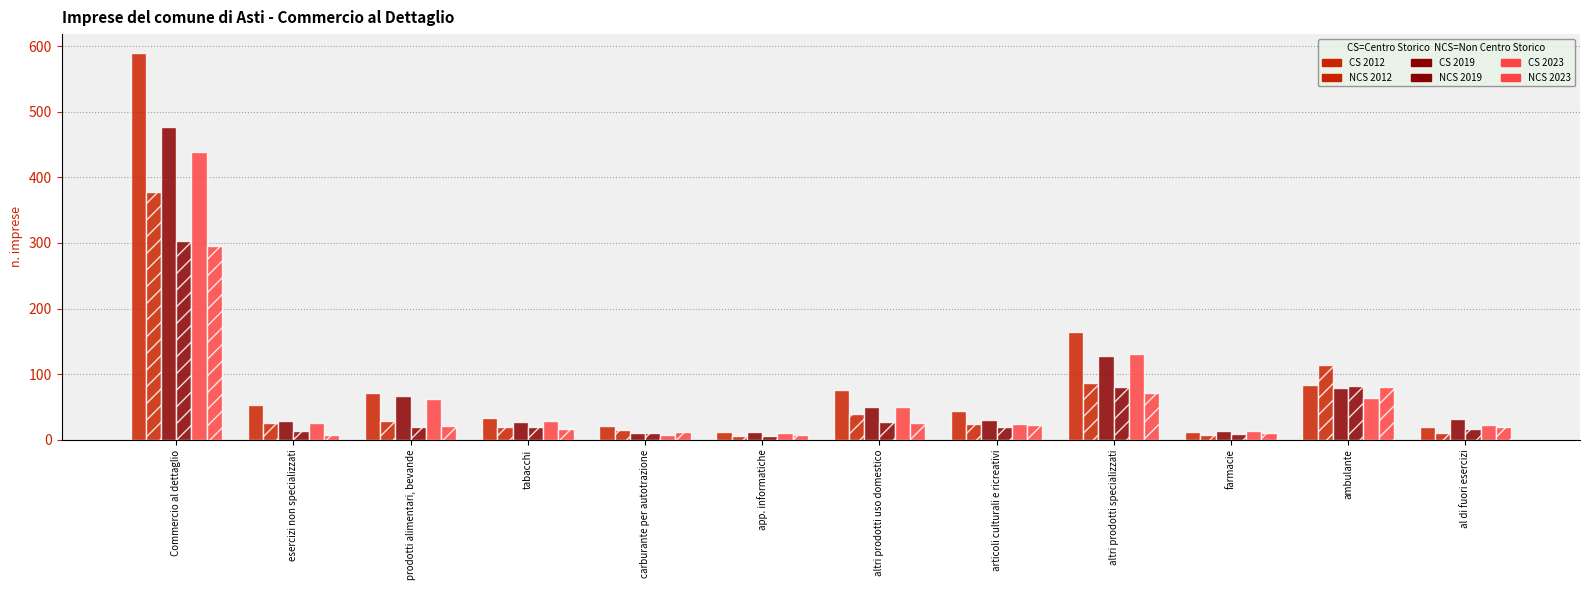

What is the greatest value displayed?

589